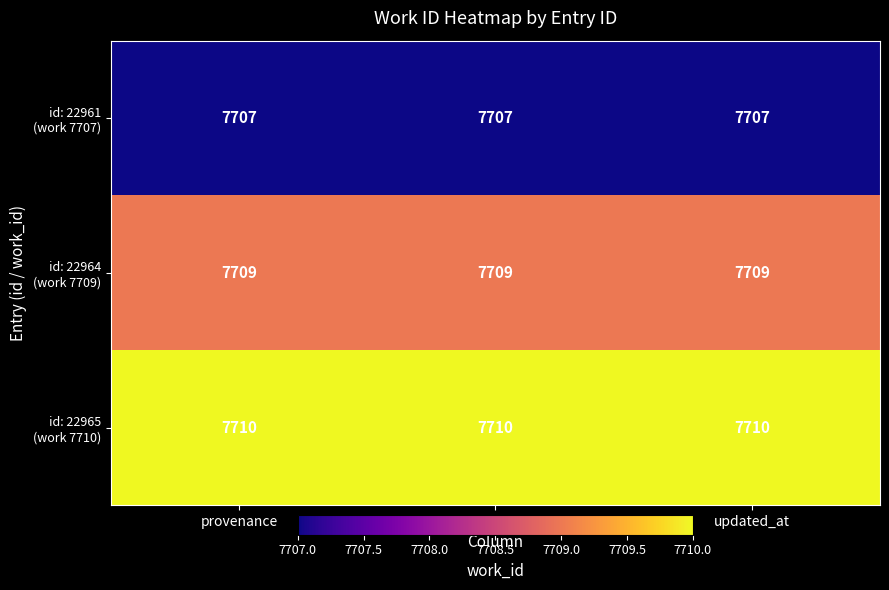

What is the smallest value displayed?

7707